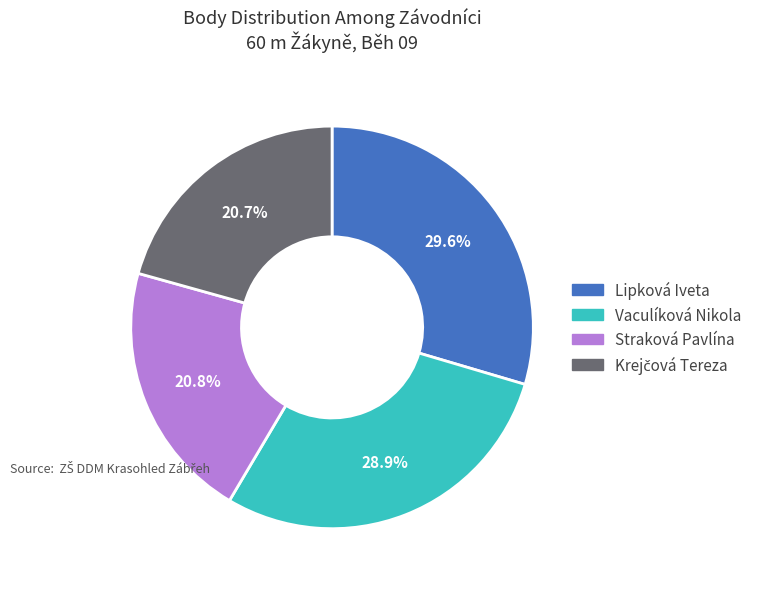

How many segments does this pie chart have?

4